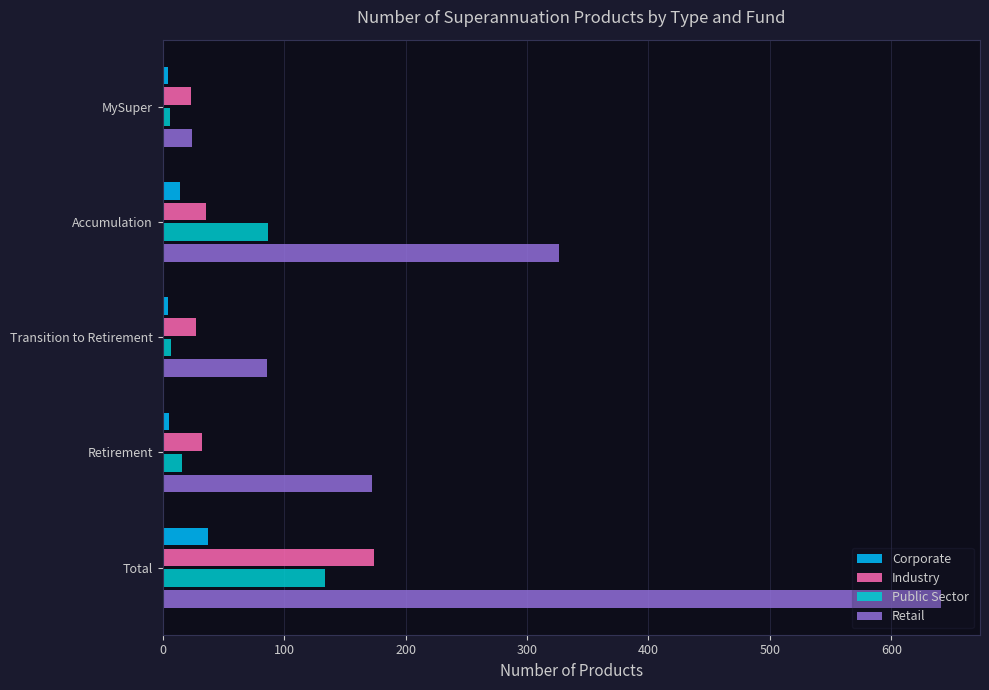

Which category has the highest value in the Retail series?

Total